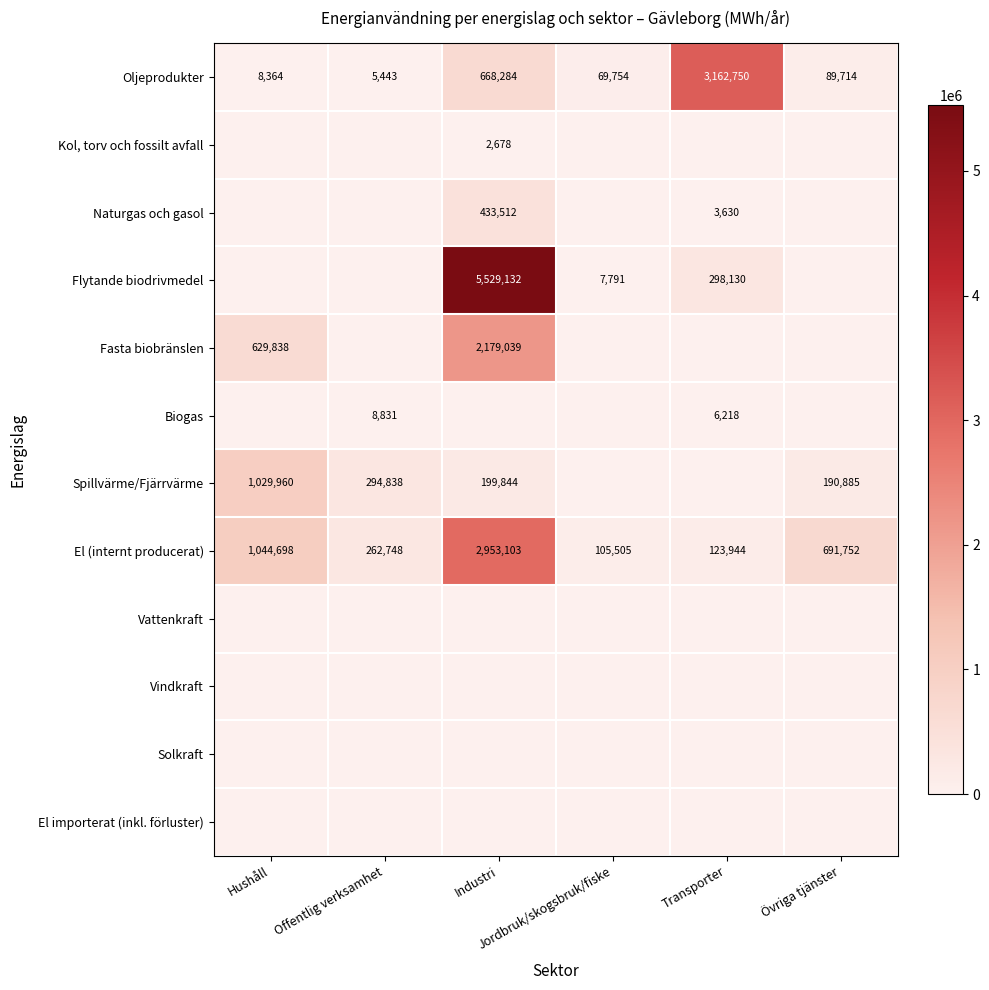

What is the sum of all Oljeprodukter values?

4004309